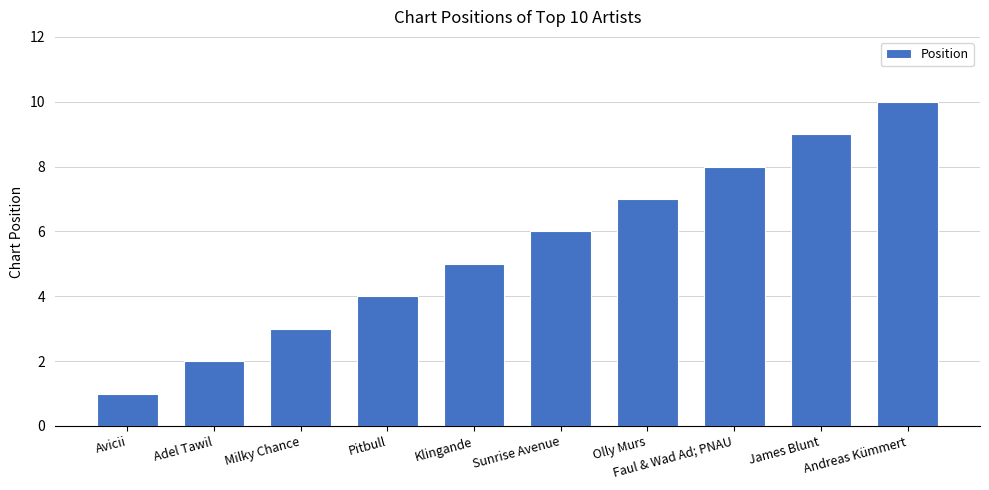

Rank the categories by value from lowest to highest.

Avicii, Adel Tawil, Milky Chance, Pitbull, Klingande, Sunrise Avenue, Olly Murs, Faul & Wad Ad; PNAU, James Blunt, Andreas Kümmert